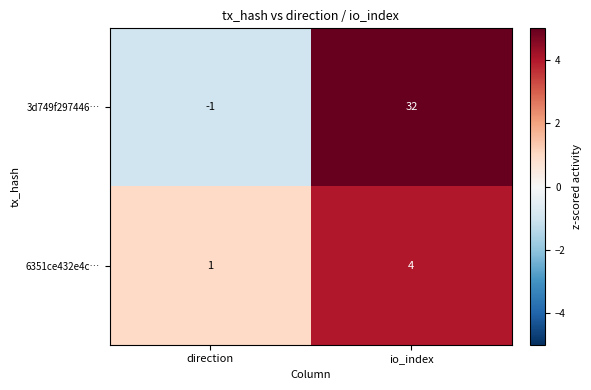

Rank the series at io_index from lowest to highest value.

6351ce432e4c…, 3d749f297446…